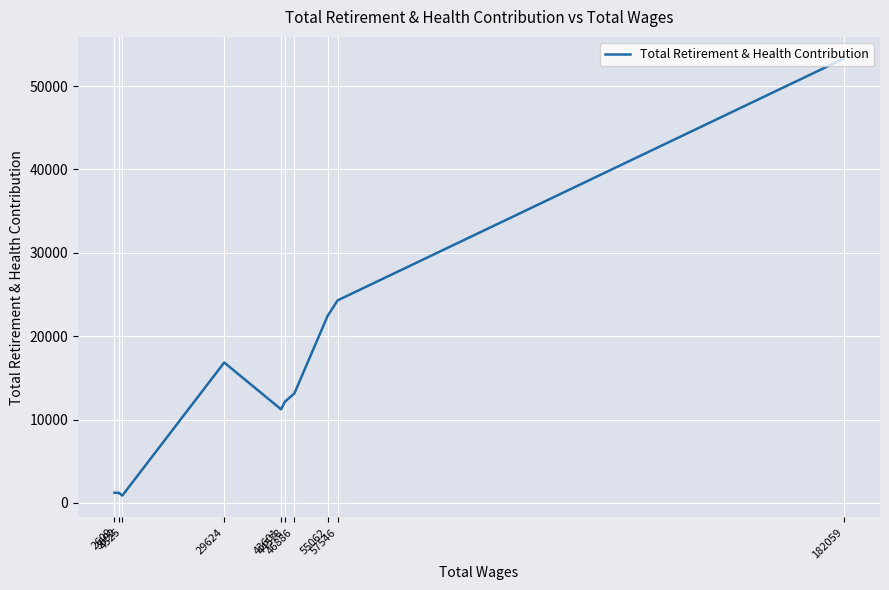

Rank the categories by value from lowest to highest.

4525, 3692, 2609, 43601, 44578, 46886, 29624, 55062, 57546, 182059